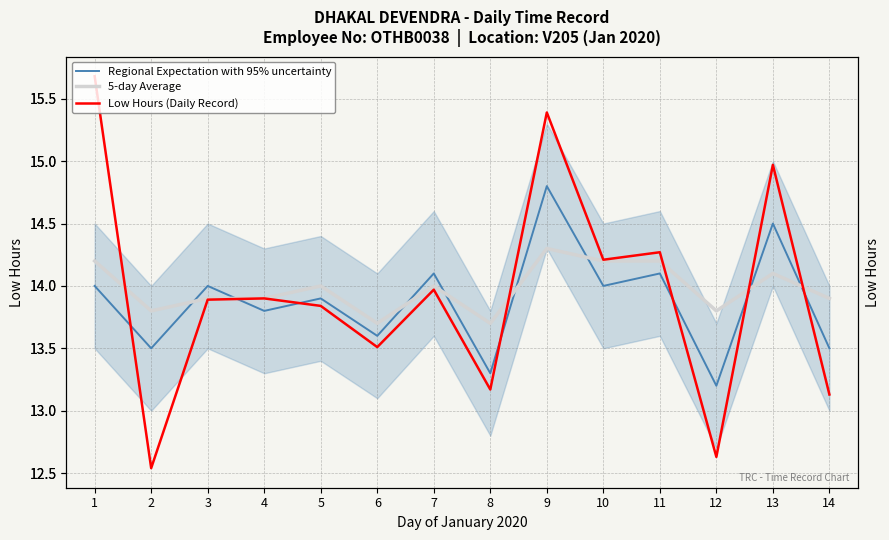

The Regional Expectation with 95% uncertainty series shows 14.0 at 10. True or false?

True